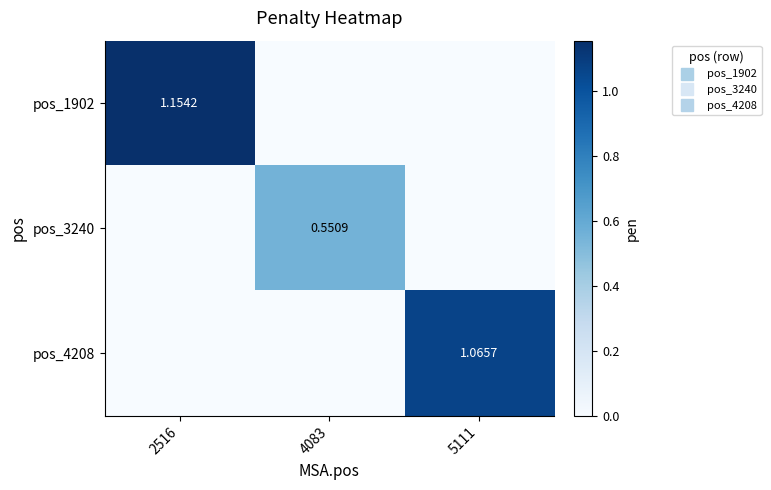

Is the value of pos_3240 at 4083 greater than the value of pos_1902 at 5111?

Yes